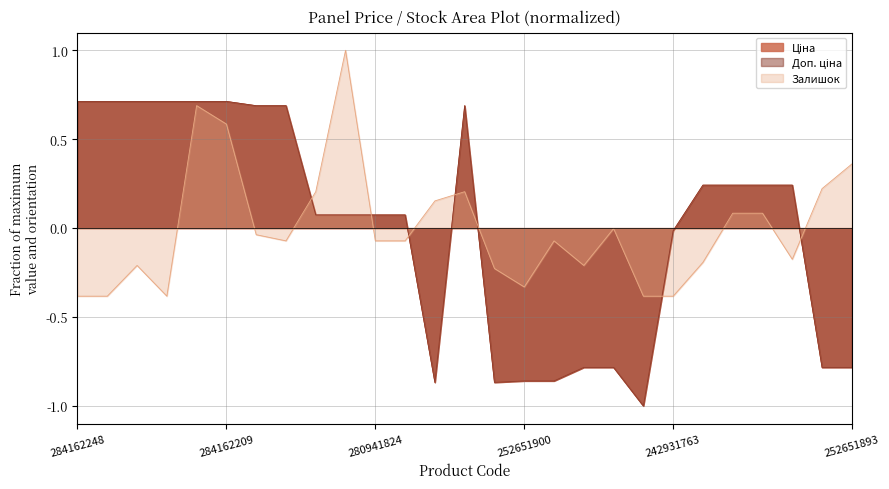

What is the spread (max minus min) of values at 252651900?

0.5